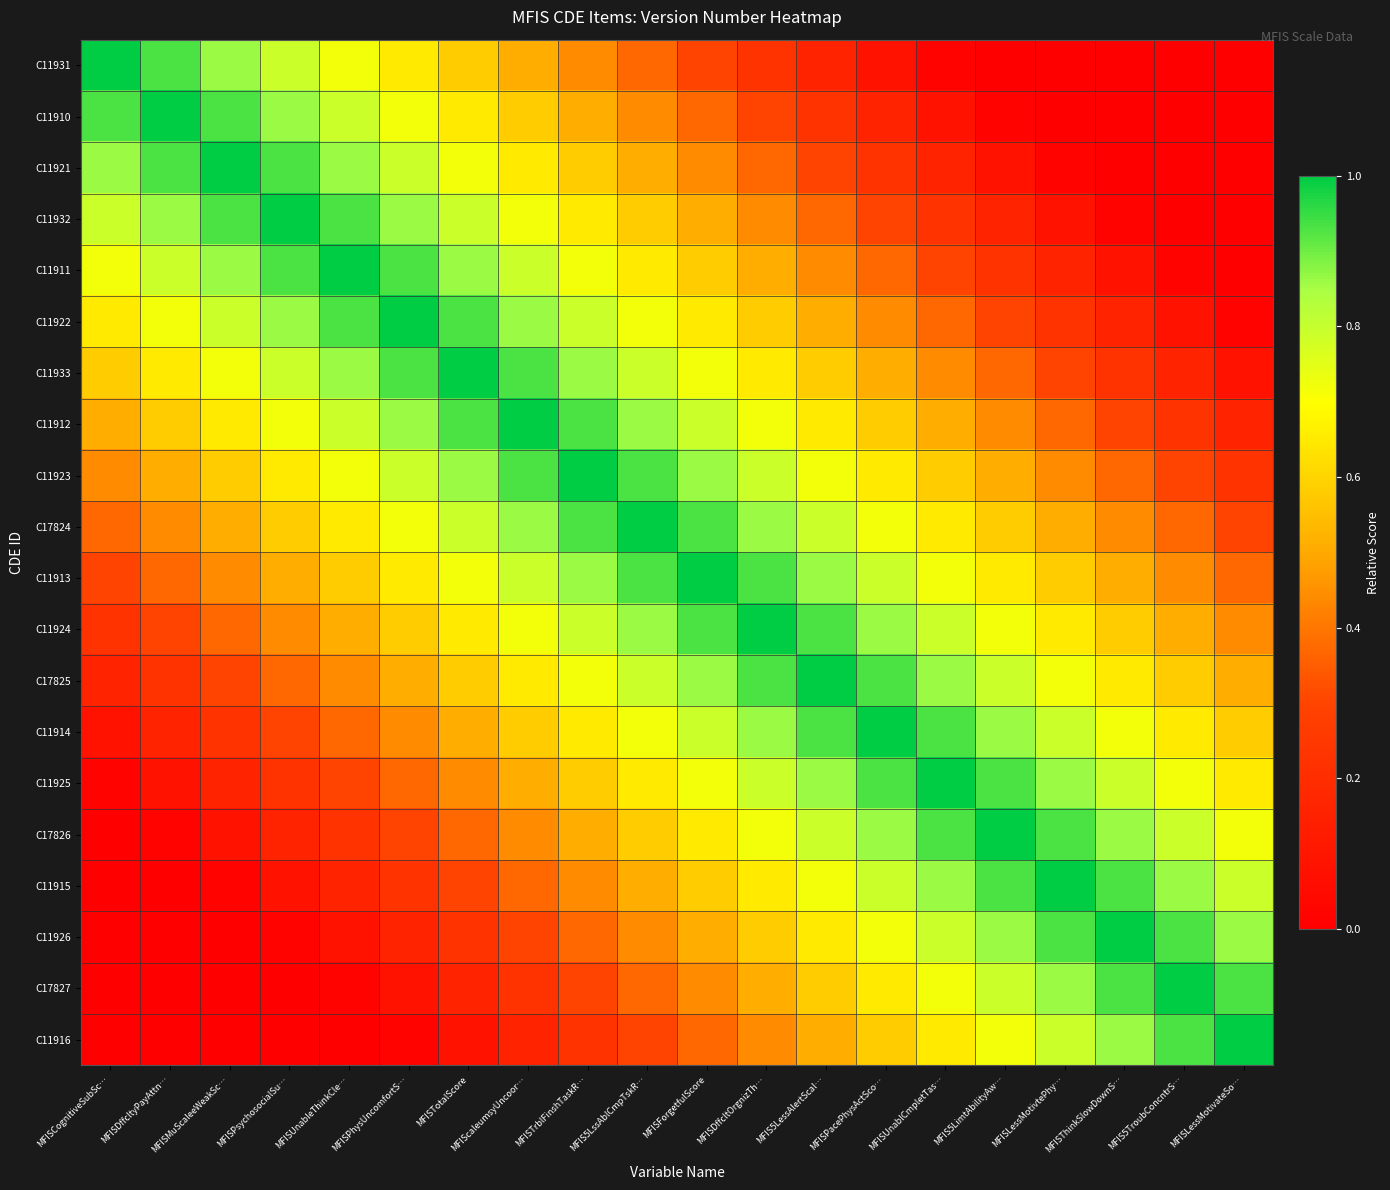

Reading right to left, list all the values displayed in this chart.

C11931: MFISLessMotivateSo…=0.0	MFIS5TroubConcntrS…=0.0	MFISThinkSlowDownS…=0.0	MFISLessMotivtePhy…=0.0	MFIS5LimtAbilityAw…=0.0	MFISUnablCmpletTas…=0.0	MFISPacePhysActSco…=0.1	MFIS5LessAlertScal…=0.2	MFISDffcltOrgnizTh…=0.2	MFISForgetfulScore=0.3	MFIS5LssAblCmpTskR…=0.4	MFISTrblFinshTaskR…=0.4	MFIScaleumsyUncoor…=0.5	MFISTotalScore=0.6	MFISPhysUncomfortS…=0.6	MFISUnableThinkCle…=0.7	MFISPsychosocialSu…=0.8	MFISMuScaleeWeakSc…=0.9	MFISDffcltyPayAttn…=0.9	MFISCognitiveSubSc…=1.0
C11910: MFISLessMotivateSo…=0.0	MFIS5TroubConcntrS…=0.0	MFISThinkSlowDownS…=0.0	MFISLessMotivtePhy…=0.0	MFIS5LimtAbilityAw…=0.0	MFISUnablCmpletTas…=0.1	MFISPacePhysActSco…=0.2	MFIS5LessAlertScal…=0.2	MFISDffcltOrgnizTh…=0.3	MFISForgetfulScore=0.4	MFIS5LssAblCmpTskR…=0.4	MFISTrblFinshTaskR…=0.5	MFIScaleumsyUncoor…=0.6	MFISTotalScore=0.6	MFISPhysUncomfortS…=0.7	MFISUnableThinkCle…=0.8	MFISPsychosocialSu…=0.9	MFISMuScaleeWeakSc…=0.9	MFISDffcltyPayAttn…=1.0	MFISCognitiveSubSc…=0.9
C11921: MFISLessMotivateSo…=0.0	MFIS5TroubConcntrS…=0.0	MFISThinkSlowDownS…=0.0	MFISLessMotivtePhy…=0.0	MFIS5LimtAbilityAw…=0.1	MFISUnablCmpletTas…=0.2	MFISPacePhysActSco…=0.2	MFIS5LessAlertScal…=0.3	MFISDffcltOrgnizTh…=0.4	MFISForgetfulScore=0.4	MFIS5LssAblCmpTskR…=0.5	MFISTrblFinshTaskR…=0.6	MFIScaleumsyUncoor…=0.6	MFISTotalScore=0.7	MFISPhysUncomfortS…=0.8	MFISUnableThinkCle…=0.9	MFISPsychosocialSu…=0.9	MFISMuScaleeWeakSc…=1.0	MFISDffcltyPayAttn…=0.9	MFISCognitiveSubSc…=0.9
C11932: MFISLessMotivateSo…=0.0	MFIS5TroubConcntrS…=0.0	MFISThinkSlowDownS…=0.0	MFISLessMotivtePhy…=0.1	MFIS5LimtAbilityAw…=0.2	MFISUnablCmpletTas…=0.2	MFISPacePhysActSco…=0.3	MFIS5LessAlertScal…=0.4	MFISDffcltOrgnizTh…=0.4	MFISForgetfulScore=0.5	MFIS5LssAblCmpTskR…=0.6	MFISTrblFinshTaskR…=0.6	MFIScaleumsyUncoor…=0.7	MFISTotalScore=0.8	MFISPhysUncomfortS…=0.9	MFISUnableThinkCle…=0.9	MFISPsychosocialSu…=1.0	MFISMuScaleeWeakSc…=0.9	MFISDffcltyPayAttn…=0.9	MFISCognitiveSubSc…=0.8
C11911: MFISLessMotivateSo…=0.0	MFIS5TroubConcntrS…=0.0	MFISThinkSlowDownS…=0.1	MFISLessMotivtePhy…=0.2	MFIS5LimtAbilityAw…=0.2	MFISUnablCmpletTas…=0.3	MFISPacePhysActSco…=0.4	MFIS5LessAlertScal…=0.4	MFISDffcltOrgnizTh…=0.5	MFISForgetfulScore=0.6	MFIS5LssAblCmpTskR…=0.6	MFISTrblFinshTaskR…=0.7	MFIScaleumsyUncoor…=0.8	MFISTotalScore=0.9	MFISPhysUncomfortS…=0.9	MFISUnableThinkCle…=1.0	MFISPsychosocialSu…=0.9	MFISMuScaleeWeakSc…=0.9	MFISDffcltyPayAttn…=0.8	MFISCognitiveSubSc…=0.7
C11922: MFISLessMotivateSo…=0.0	MFIS5TroubConcntrS…=0.1	MFISThinkSlowDownS…=0.2	MFISLessMotivtePhy…=0.2	MFIS5LimtAbilityAw…=0.3	MFISUnablCmpletTas…=0.4	MFISPacePhysActSco…=0.4	MFIS5LessAlertScal…=0.5	MFISDffcltOrgnizTh…=0.6	MFISForgetfulScore=0.6	MFIS5LssAblCmpTskR…=0.7	MFISTrblFinshTaskR…=0.8	MFIScaleumsyUncoor…=0.9	MFISTotalScore=0.9	MFISPhysUncomfortS…=1.0	MFISUnableThinkCle…=0.9	MFISPsychosocialSu…=0.9	MFISMuScaleeWeakSc…=0.8	MFISDffcltyPayAttn…=0.7	MFISCognitiveSubSc…=0.6
C11933: MFISLessMotivateSo…=0.1	MFIS5TroubConcntrS…=0.2	MFISThinkSlowDownS…=0.2	MFISLessMotivtePhy…=0.3	MFIS5LimtAbilityAw…=0.4	MFISUnablCmpletTas…=0.4	MFISPacePhysActSco…=0.5	MFIS5LessAlertScal…=0.6	MFISDffcltOrgnizTh…=0.6	MFISForgetfulScore=0.7	MFIS5LssAblCmpTskR…=0.8	MFISTrblFinshTaskR…=0.9	MFIScaleumsyUncoor…=0.9	MFISTotalScore=1.0	MFISPhysUncomfortS…=0.9	MFISUnableThinkCle…=0.9	MFISPsychosocialSu…=0.8	MFISMuScaleeWeakSc…=0.7	MFISDffcltyPayAttn…=0.6	MFISCognitiveSubSc…=0.6
C11912: MFISLessMotivateSo…=0.2	MFIS5TroubConcntrS…=0.2	MFISThinkSlowDownS…=0.3	MFISLessMotivtePhy…=0.4	MFIS5LimtAbilityAw…=0.4	MFISUnablCmpletTas…=0.5	MFISPacePhysActSco…=0.6	MFIS5LessAlertScal…=0.6	MFISDffcltOrgnizTh…=0.7	MFISForgetfulScore=0.8	MFIS5LssAblCmpTskR…=0.9	MFISTrblFinshTaskR…=0.9	MFIScaleumsyUncoor…=1.0	MFISTotalScore=0.9	MFISPhysUncomfortS…=0.9	MFISUnableThinkCle…=0.8	MFISPsychosocialSu…=0.7	MFISMuScaleeWeakSc…=0.6	MFISDffcltyPayAttn…=0.6	MFISCognitiveSubSc…=0.5
C11923: MFISLessMotivateSo…=0.2	MFIS5TroubConcntrS…=0.3	MFISThinkSlowDownS…=0.4	MFISLessMotivtePhy…=0.4	MFIS5LimtAbilityAw…=0.5	MFISUnablCmpletTas…=0.6	MFISPacePhysActSco…=0.6	MFIS5LessAlertScal…=0.7	MFISDffcltOrgnizTh…=0.8	MFISForgetfulScore=0.9	MFIS5LssAblCmpTskR…=0.9	MFISTrblFinshTaskR…=1.0	MFIScaleumsyUncoor…=0.9	MFISTotalScore=0.9	MFISPhysUncomfortS…=0.8	MFISUnableThinkCle…=0.7	MFISPsychosocialSu…=0.6	MFISMuScaleeWeakSc…=0.6	MFISDffcltyPayAttn…=0.5	MFISCognitiveSubSc…=0.4
C17824: MFISLessMotivateSo…=0.3	MFIS5TroubConcntrS…=0.4	MFISThinkSlowDownS…=0.4	MFISLessMotivtePhy…=0.5	MFIS5LimtAbilityAw…=0.6	MFISUnablCmpletTas…=0.6	MFISPacePhysActSco…=0.7	MFIS5LessAlertScal…=0.8	MFISDffcltOrgnizTh…=0.9	MFISForgetfulScore=0.9	MFIS5LssAblCmpTskR…=1.0	MFISTrblFinshTaskR…=0.9	MFIScaleumsyUncoor…=0.9	MFISTotalScore=0.8	MFISPhysUncomfortS…=0.7	MFISUnableThinkCle…=0.6	MFISPsychosocialSu…=0.6	MFISMuScaleeWeakSc…=0.5	MFISDffcltyPayAttn…=0.4	MFISCognitiveSubSc…=0.4
C11913: MFISLessMotivateSo…=0.4	MFIS5TroubConcntrS…=0.4	MFISThinkSlowDownS…=0.5	MFISLessMotivtePhy…=0.6	MFIS5LimtAbilityAw…=0.6	MFISUnablCmpletTas…=0.7	MFISPacePhysActSco…=0.8	MFIS5LessAlertScal…=0.9	MFISDffcltOrgnizTh…=0.9	MFISForgetfulScore=1.0	MFIS5LssAblCmpTskR…=0.9	MFISTrblFinshTaskR…=0.9	MFIScaleumsyUncoor…=0.8	MFISTotalScore=0.7	MFISPhysUncomfortS…=0.6	MFISUnableThinkCle…=0.6	MFISPsychosocialSu…=0.5	MFISMuScaleeWeakSc…=0.4	MFISDffcltyPayAttn…=0.4	MFISCognitiveSubSc…=0.3
C11924: MFISLessMotivateSo…=0.4	MFIS5TroubConcntrS…=0.5	MFISThinkSlowDownS…=0.6	MFISLessMotivtePhy…=0.6	MFIS5LimtAbilityAw…=0.7	MFISUnablCmpletTas…=0.8	MFISPacePhysActSco…=0.9	MFIS5LessAlertScal…=0.9	MFISDffcltOrgnizTh…=1.0	MFISForgetfulScore=0.9	MFIS5LssAblCmpTskR…=0.9	MFISTrblFinshTaskR…=0.8	MFIScaleumsyUncoor…=0.7	MFISTotalScore=0.6	MFISPhysUncomfortS…=0.6	MFISUnableThinkCle…=0.5	MFISPsychosocialSu…=0.4	MFISMuScaleeWeakSc…=0.4	MFISDffcltyPayAttn…=0.3	MFISCognitiveSubSc…=0.2
C17825: MFISLessMotivateSo…=0.5	MFIS5TroubConcntrS…=0.6	MFISThinkSlowDownS…=0.6	MFISLessMotivtePhy…=0.7	MFIS5LimtAbilityAw…=0.8	MFISUnablCmpletTas…=0.9	MFISPacePhysActSco…=0.9	MFIS5LessAlertScal…=1.0	MFISDffcltOrgnizTh…=0.9	MFISForgetfulScore=0.9	MFIS5LssAblCmpTskR…=0.8	MFISTrblFinshTaskR…=0.7	MFIScaleumsyUncoor…=0.6	MFISTotalScore=0.6	MFISPhysUncomfortS…=0.5	MFISUnableThinkCle…=0.4	MFISPsychosocialSu…=0.4	MFISMuScaleeWeakSc…=0.3	MFISDffcltyPayAttn…=0.2	MFISCognitiveSubSc…=0.2
C11914: MFISLessMotivateSo…=0.6	MFIS5TroubConcntrS…=0.6	MFISThinkSlowDownS…=0.7	MFISLessMotivtePhy…=0.8	MFIS5LimtAbilityAw…=0.9	MFISUnablCmpletTas…=0.9	MFISPacePhysActSco…=1.0	MFIS5LessAlertScal…=0.9	MFISDffcltOrgnizTh…=0.9	MFISForgetfulScore=0.8	MFIS5LssAblCmpTskR…=0.7	MFISTrblFinshTaskR…=0.6	MFIScaleumsyUncoor…=0.6	MFISTotalScore=0.5	MFISPhysUncomfortS…=0.4	MFISUnableThinkCle…=0.4	MFISPsychosocialSu…=0.3	MFISMuScaleeWeakSc…=0.2	MFISDffcltyPayAttn…=0.2	MFISCognitiveSubSc…=0.1
C11925: MFISLessMotivateSo…=0.6	MFIS5TroubConcntrS…=0.7	MFISThinkSlowDownS…=0.8	MFISLessMotivtePhy…=0.9	MFIS5LimtAbilityAw…=0.9	MFISUnablCmpletTas…=1.0	MFISPacePhysActSco…=0.9	MFIS5LessAlertScal…=0.9	MFISDffcltOrgnizTh…=0.8	MFISForgetfulScore=0.7	MFIS5LssAblCmpTskR…=0.6	MFISTrblFinshTaskR…=0.6	MFIScaleumsyUncoor…=0.5	MFISTotalScore=0.4	MFISPhysUncomfortS…=0.4	MFISUnableThinkCle…=0.3	MFISPsychosocialSu…=0.2	MFISMuScaleeWeakSc…=0.2	MFISDffcltyPayAttn…=0.1	MFISCognitiveSubSc…=0.0
C17826: MFISLessMotivateSo…=0.7	MFIS5TroubConcntrS…=0.8	MFISThinkSlowDownS…=0.9	MFISLessMotivtePhy…=0.9	MFIS5LimtAbilityAw…=1.0	MFISUnablCmpletTas…=0.9	MFISPacePhysActSco…=0.9	MFIS5LessAlertScal…=0.8	MFISDffcltOrgnizTh…=0.7	MFISForgetfulScore=0.6	MFIS5LssAblCmpTskR…=0.6	MFISTrblFinshTaskR…=0.5	MFIScaleumsyUncoor…=0.4	MFISTotalScore=0.4	MFISPhysUncomfortS…=0.3	MFISUnableThinkCle…=0.2	MFISPsychosocialSu…=0.2	MFISMuScaleeWeakSc…=0.1	MFISDffcltyPayAttn…=0.0	MFISCognitiveSubSc…=0.0
C11915: MFISLessMotivateSo…=0.8	MFIS5TroubConcntrS…=0.9	MFISThinkSlowDownS…=0.9	MFISLessMotivtePhy…=1.0	MFIS5LimtAbilityAw…=0.9	MFISUnablCmpletTas…=0.9	MFISPacePhysActSco…=0.8	MFIS5LessAlertScal…=0.7	MFISDffcltOrgnizTh…=0.6	MFISForgetfulScore=0.6	MFIS5LssAblCmpTskR…=0.5	MFISTrblFinshTaskR…=0.4	MFIScaleumsyUncoor…=0.4	MFISTotalScore=0.3	MFISPhysUncomfortS…=0.2	MFISUnableThinkCle…=0.2	MFISPsychosocialSu…=0.1	MFISMuScaleeWeakSc…=0.0	MFISDffcltyPayAttn…=0.0	MFISCognitiveSubSc…=0.0
C11926: MFISLessMotivateSo…=0.9	MFIS5TroubConcntrS…=0.9	MFISThinkSlowDownS…=1.0	MFISLessMotivtePhy…=0.9	MFIS5LimtAbilityAw…=0.9	MFISUnablCmpletTas…=0.8	MFISPacePhysActSco…=0.7	MFIS5LessAlertScal…=0.6	MFISDffcltOrgnizTh…=0.6	MFISForgetfulScore=0.5	MFIS5LssAblCmpTskR…=0.4	MFISTrblFinshTaskR…=0.4	MFIScaleumsyUncoor…=0.3	MFISTotalScore=0.2	MFISPhysUncomfortS…=0.2	MFISUnableThinkCle…=0.1	MFISPsychosocialSu…=0.0	MFISMuScaleeWeakSc…=0.0	MFISDffcltyPayAttn…=0.0	MFISCognitiveSubSc…=0.0
C17827: MFISLessMotivateSo…=0.9	MFIS5TroubConcntrS…=1.0	MFISThinkSlowDownS…=0.9	MFISLessMotivtePhy…=0.9	MFIS5LimtAbilityAw…=0.8	MFISUnablCmpletTas…=0.7	MFISPacePhysActSco…=0.6	MFIS5LessAlertScal…=0.6	MFISDffcltOrgnizTh…=0.5	MFISForgetfulScore=0.4	MFIS5LssAblCmpTskR…=0.4	MFISTrblFinshTaskR…=0.3	MFIScaleumsyUncoor…=0.2	MFISTotalScore=0.2	MFISPhysUncomfortS…=0.1	MFISUnableThinkCle…=0.0	MFISPsychosocialSu…=0.0	MFISMuScaleeWeakSc…=0.0	MFISDffcltyPayAttn…=0.0	MFISCognitiveSubSc…=0.0
C11916: MFISLessMotivateSo…=1.0	MFIS5TroubConcntrS…=0.9	MFISThinkSlowDownS…=0.9	MFISLessMotivtePhy…=0.8	MFIS5LimtAbilityAw…=0.7	MFISUnablCmpletTas…=0.6	MFISPacePhysActSco…=0.6	MFIS5LessAlertScal…=0.5	MFISDffcltOrgnizTh…=0.4	MFISForgetfulScore=0.4	MFIS5LssAblCmpTskR…=0.3	MFISTrblFinshTaskR…=0.2	MFIScaleumsyUncoor…=0.2	MFISTotalScore=0.1	MFISPhysUncomfortS…=0.0	MFISUnableThinkCle…=0.0	MFISPsychosocialSu…=0.0	MFISMuScaleeWeakSc…=0.0	MFISDffcltyPayAttn…=0.0	MFISCognitiveSubSc…=0.0